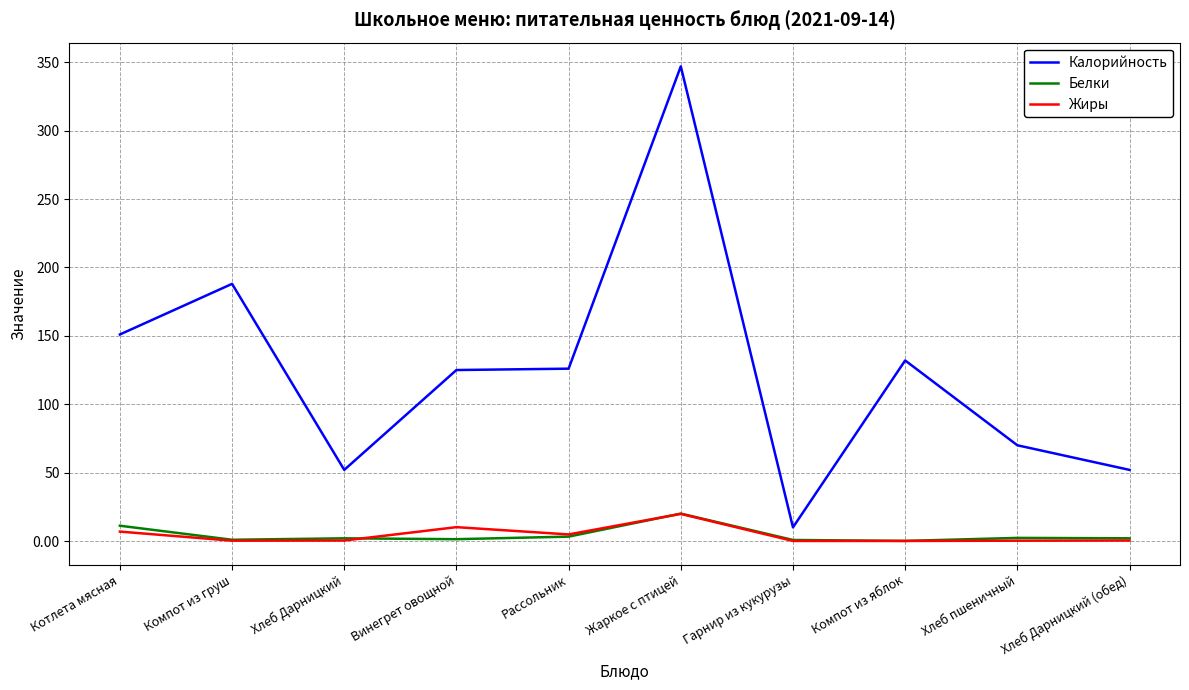

What is the maximum value for Калорийность?

347.0